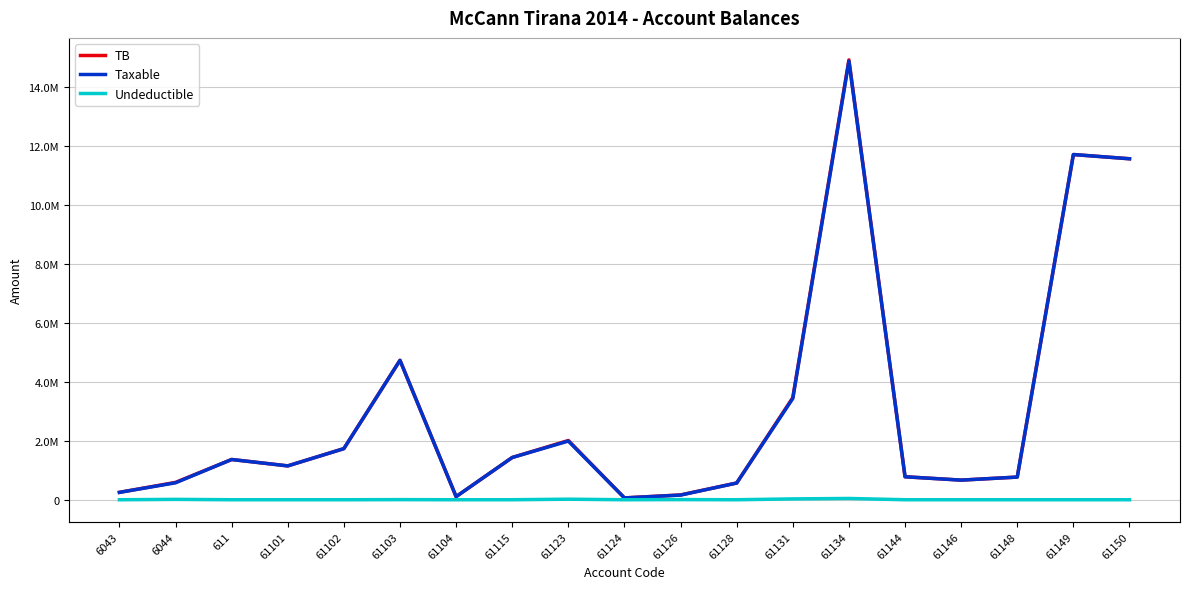

Which category has the lowest value across all series?

6043